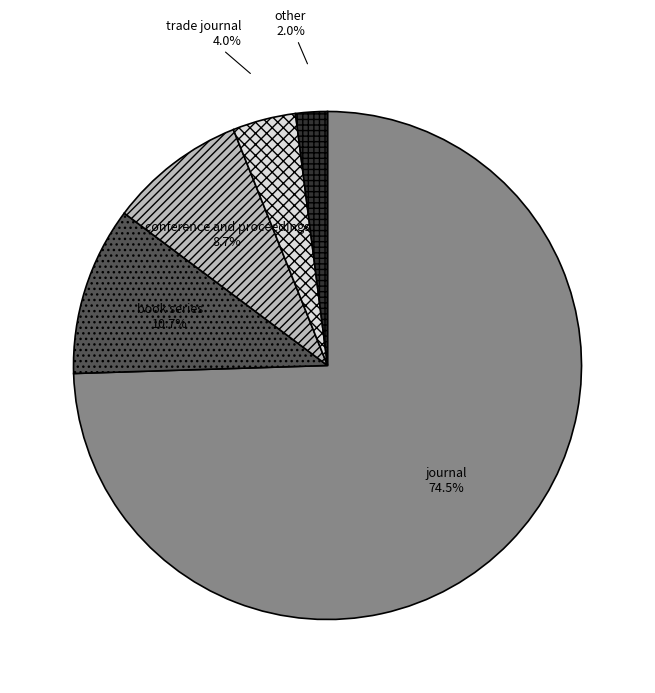

Between conference and proceedings and trade journal, which is larger?

conference and proceedings